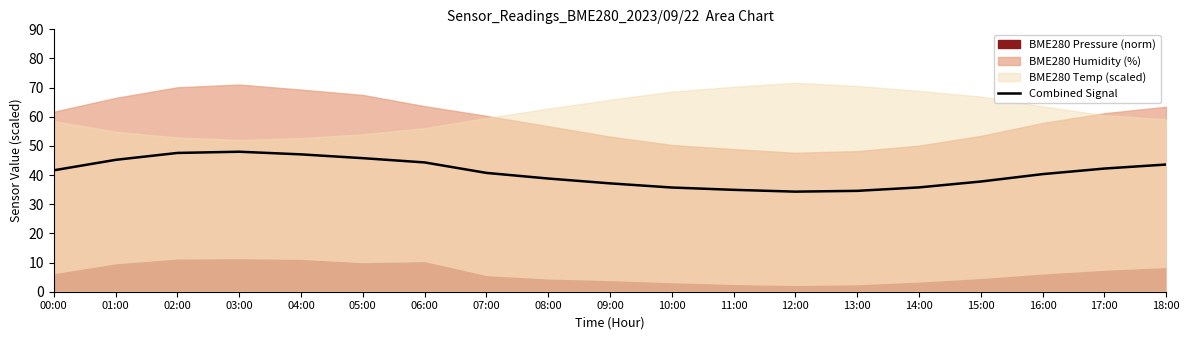

What position from the left is 03:00?

4